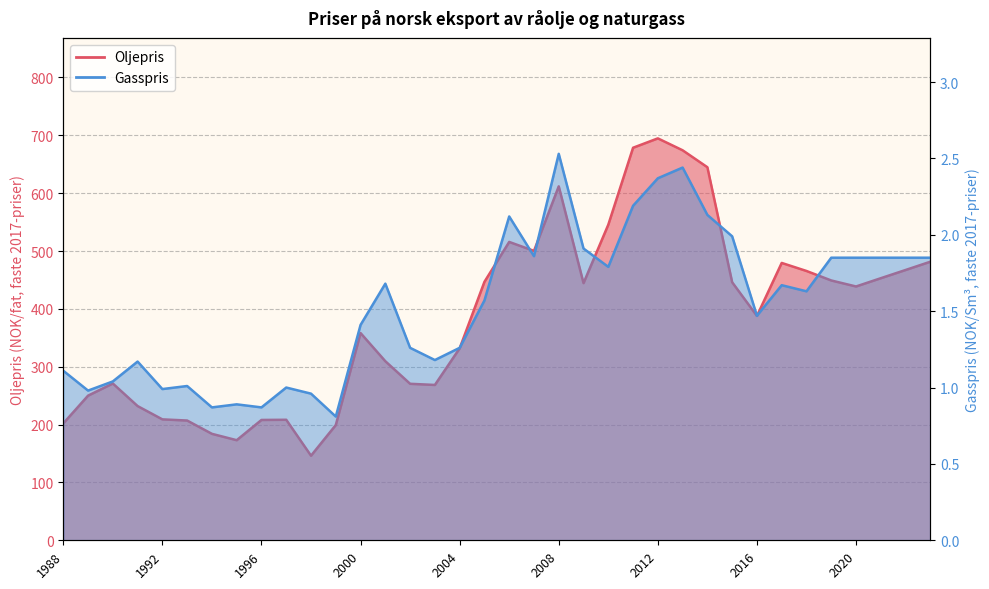

What is the value of the Oljepris point at the 29th from the left?

387.8